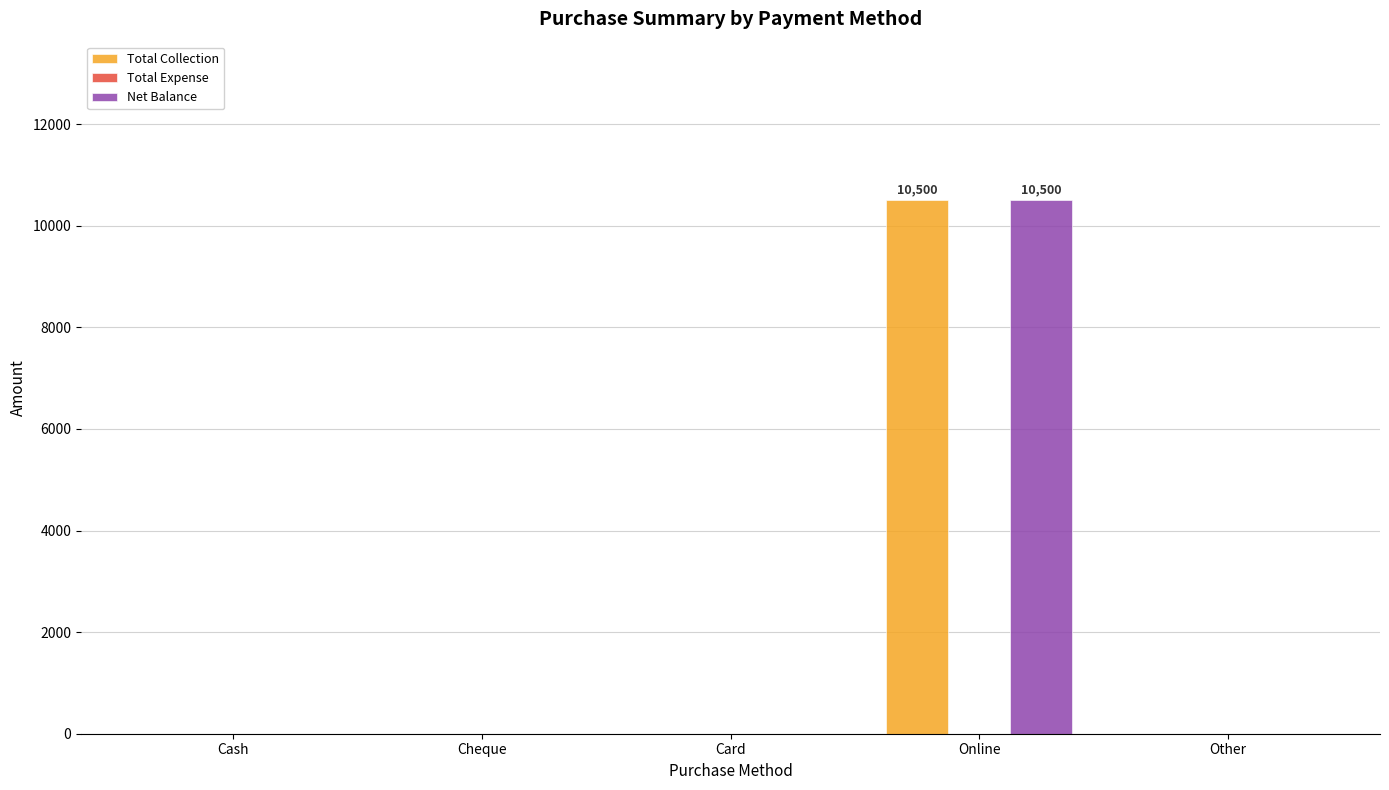

What is the maximum value shown in the chart?

10500